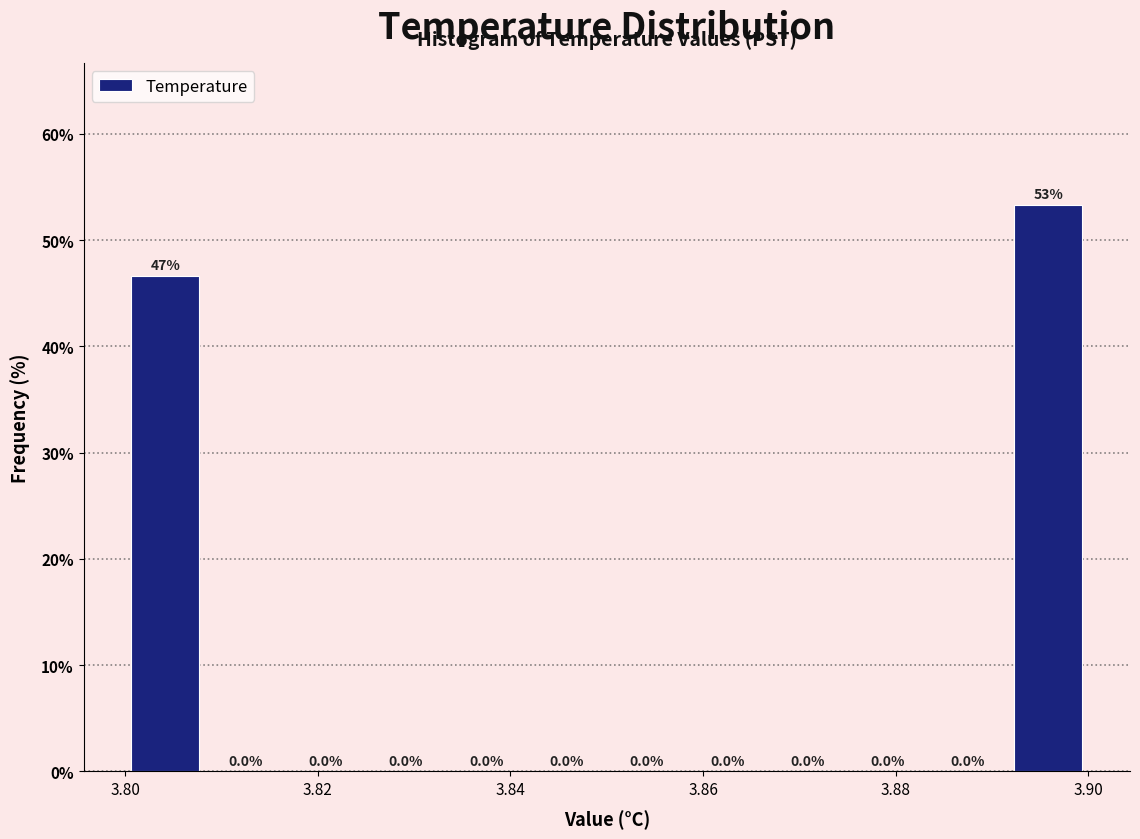

Over which range of the x-axis is the bar tallest?

3.892 to 3.900